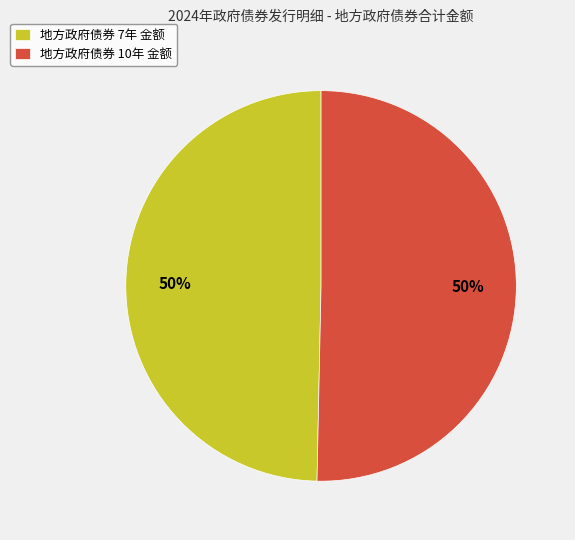

What is the ratio of the value at 地方政府债券 10年 金额 to the value at 地方政府债券 7年 金额?

1.0